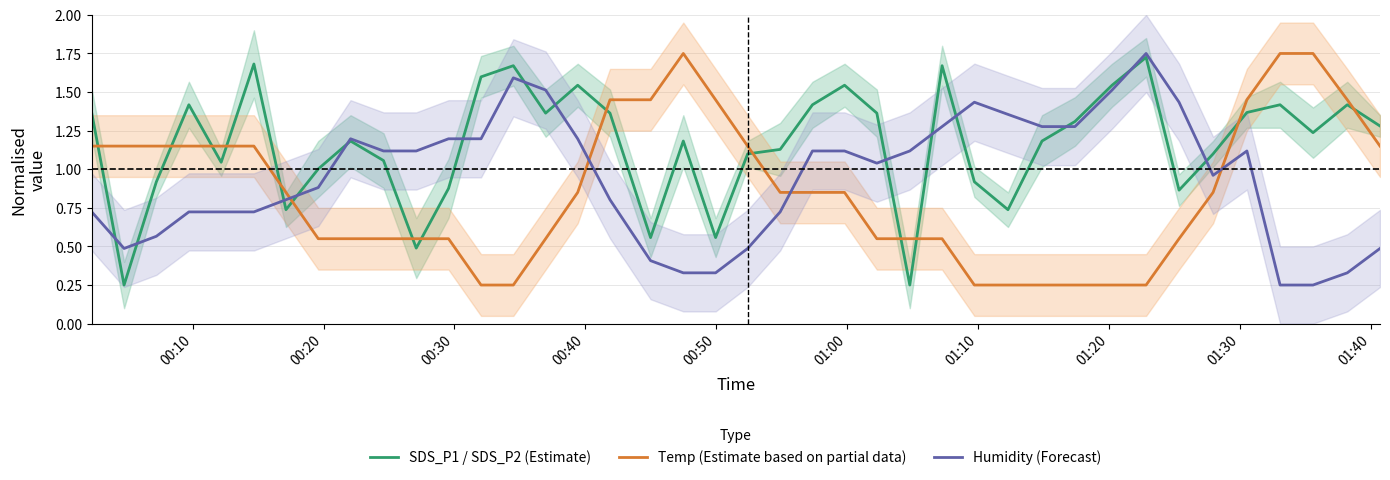

True or false: Humidity (Forecast) and Temp (Estimate based on partial data) cross at least once.

True